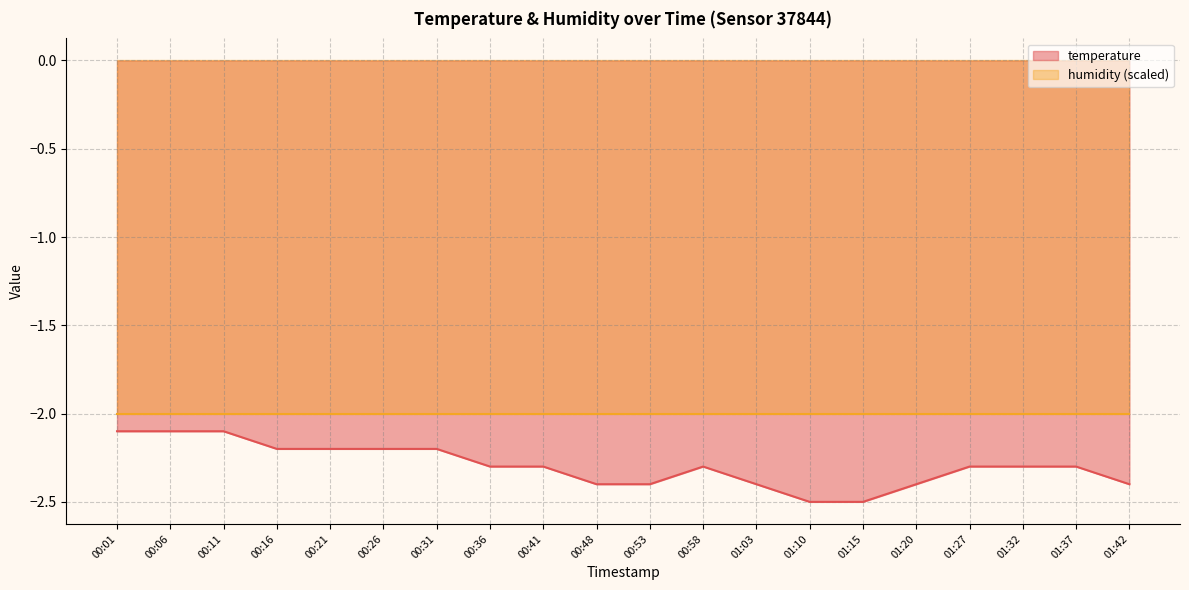

Reading right to left, list all the values displayed in this chart.

01:42=-2.4	01:37=-2.3	01:32=-2.3	01:27=-2.3	01:20=-2.4	01:15=-2.5	01:10=-2.5	01:03=-2.4	00:58=-2.3	00:53=-2.4	00:48=-2.4	00:41=-2.3	00:36=-2.3	00:31=-2.2	00:26=-2.2	00:21=-2.2	00:16=-2.2	00:11=-2.1	00:06=-2.1	00:01=-2.1